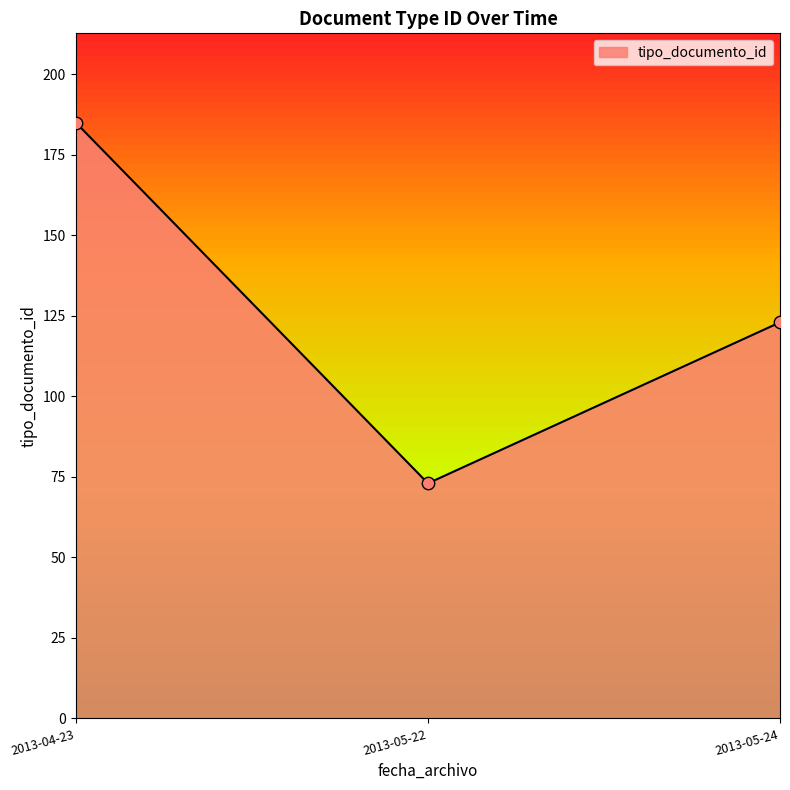

Which has a higher value, 2013-04-23 or 2013-04-23?

2013-04-23